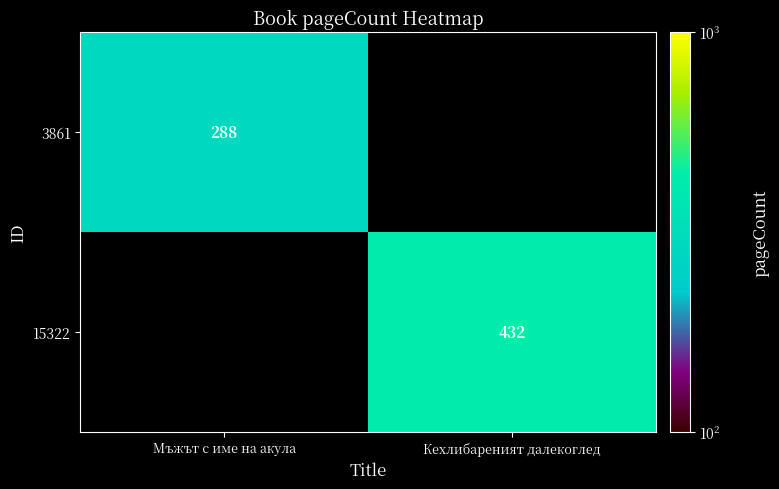

Is it true that 3861 equals 477 at Мъжът с име на акула?

False